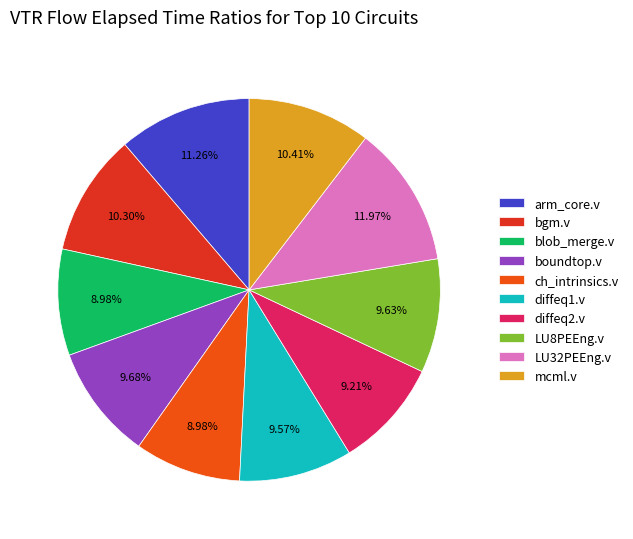

Which slice is the largest?

LU32PEEng.v